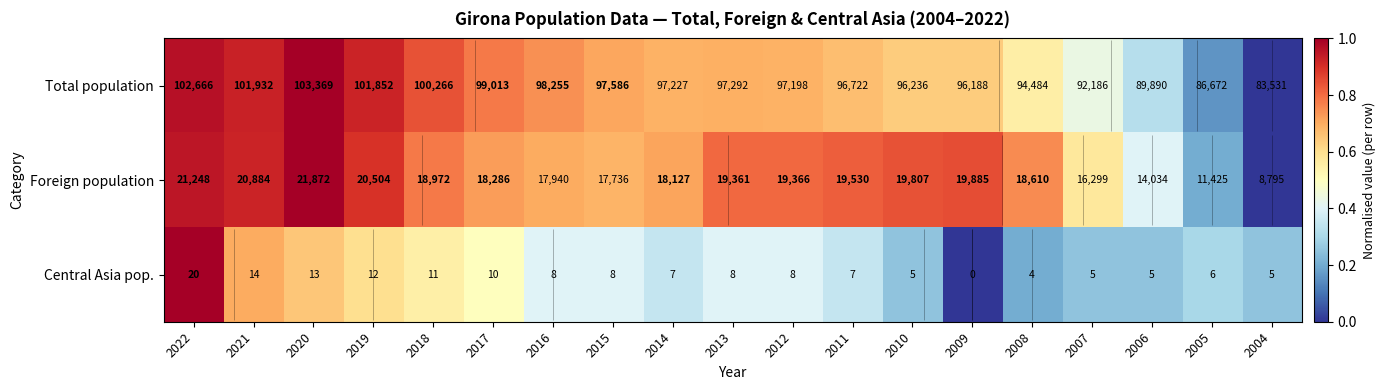

List the labels in order of Total population value, largest first.

2020, 2022, 2021, 2019, 2018, 2017, 2016, 2015, 2013, 2014, 2012, 2011, 2010, 2009, 2008, 2007, 2006, 2005, 2004